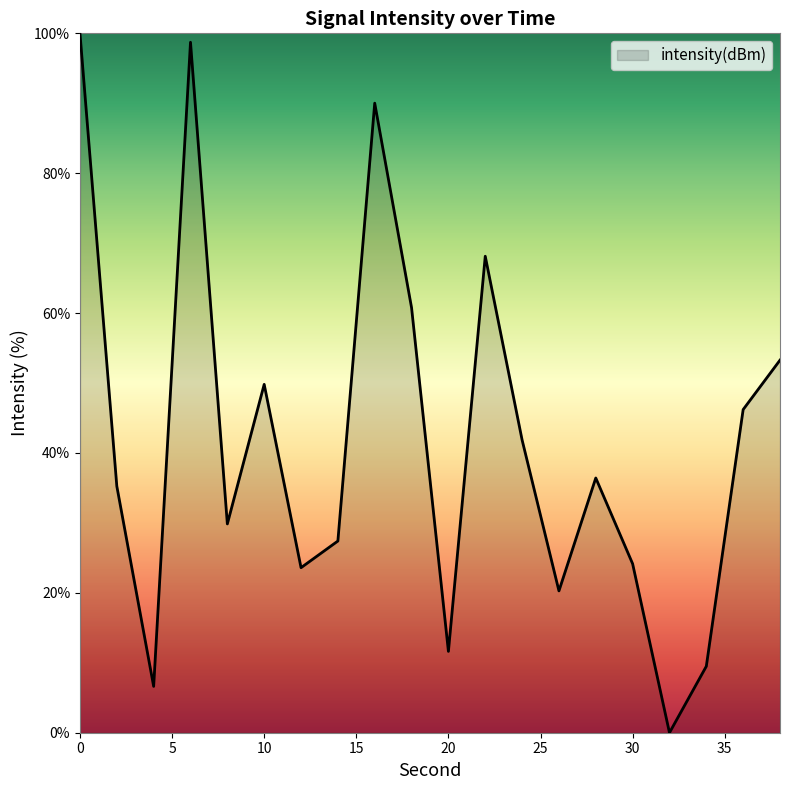

What is the greatest value displayed?

100.0